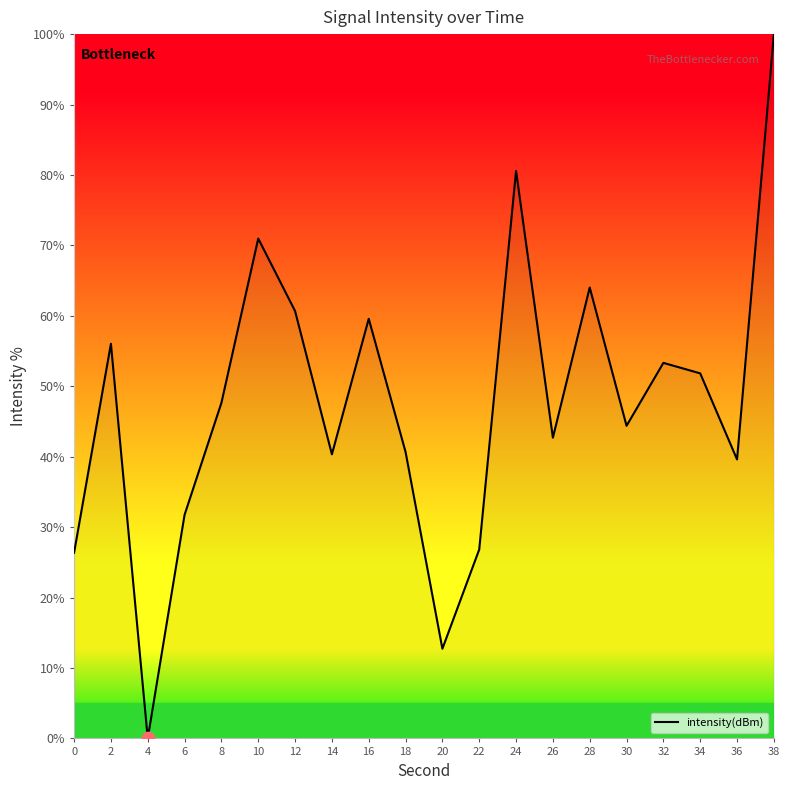

Approximately how many times larger is the value at 22 compared to 14?

0.7